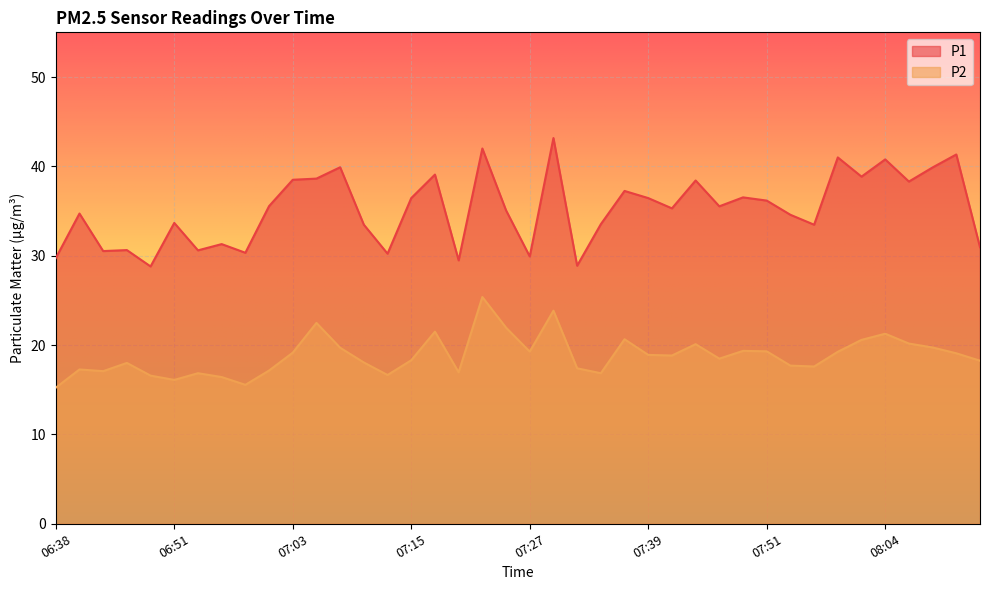

How many lines are shown in the chart?

2